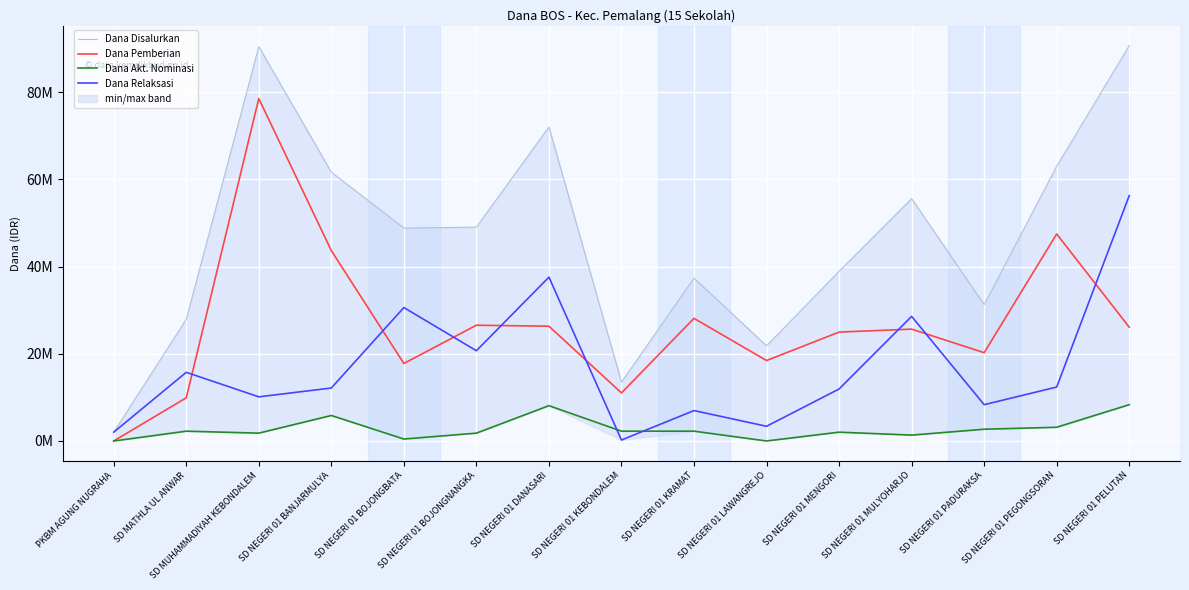

How many interior local valleys does the Dana Akt. Nominasi series have?

4